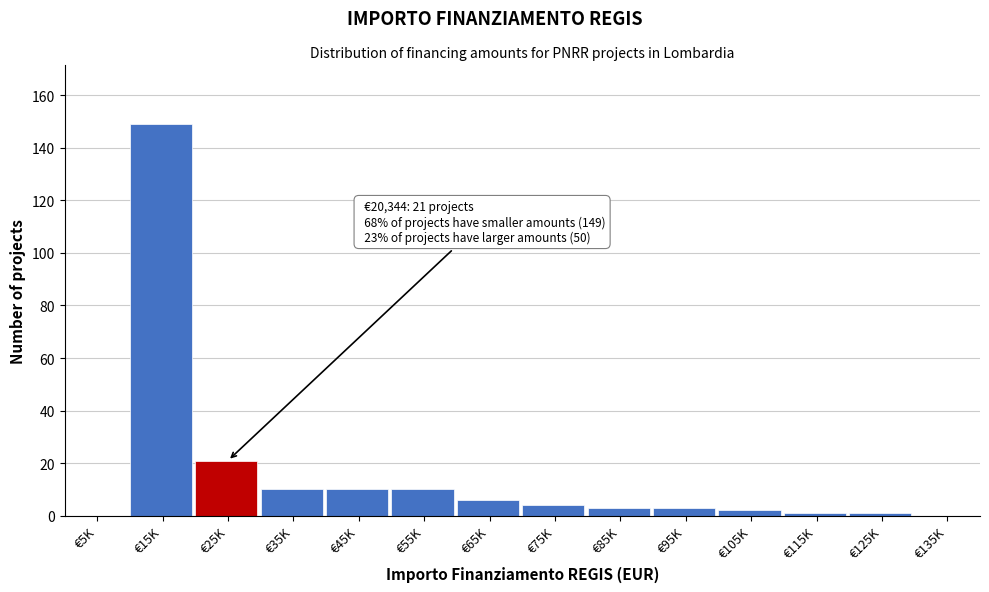

Reading left to right, extract all data points from this chart.

€5K=0	€15K=149	€25K=21	€35K=10	€45K=10	€55K=10	€65K=6	€75K=4	€85K=3	€95K=3	€105K=2	€115K=1	€125K=1	€135K=0